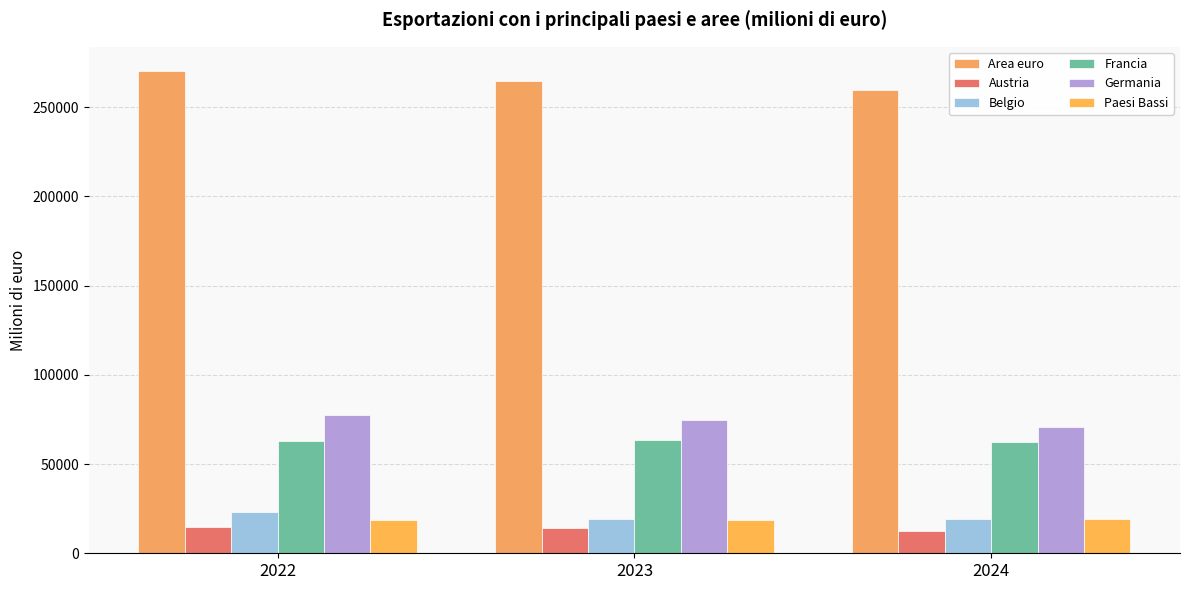

Reading right to left, extract all data points from this chart.

Area euro: 259641.1	264771.0	270239.0
Austria: 12515.6	14196.2	14483.1
Belgio: 19340.9	19300.8	22896.4
Francia: 62246.6	63567.5	63109.4
Germania: 70969.7	74726.9	77461.9
Paesi Bassi: 19325.6	18497.9	18561.7